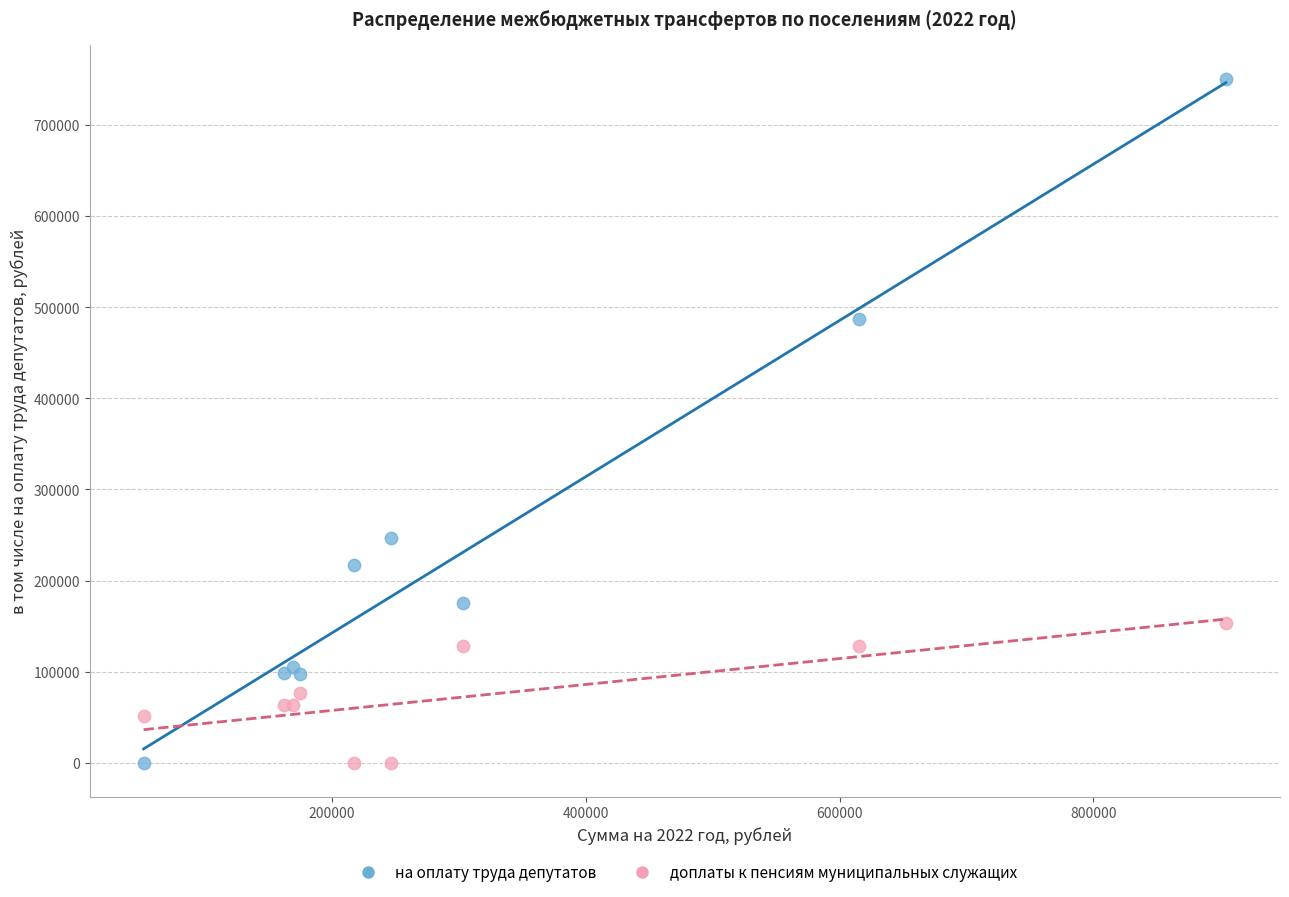

In the на оплату труда депутатов series, what Y value is closest to 375403?

487197.6